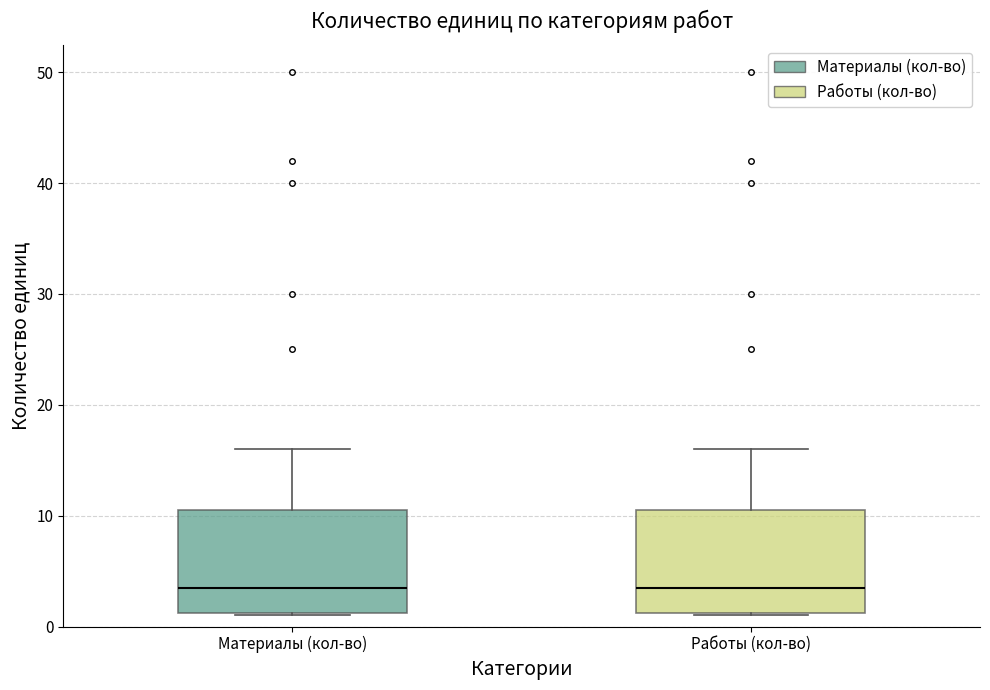

Where is the upper edge of the box for Работы (кол-во) on the y-axis? The values are not printed on the chart, so give them approximately, as read against the axis.

11